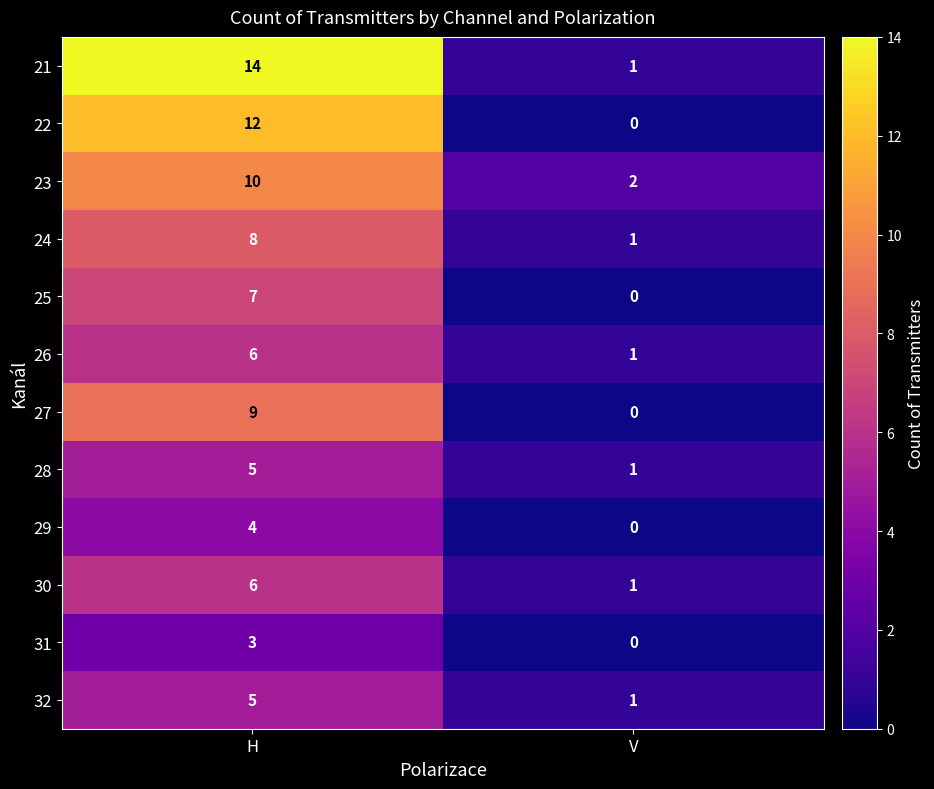

What is the sum of all 27 values?

9